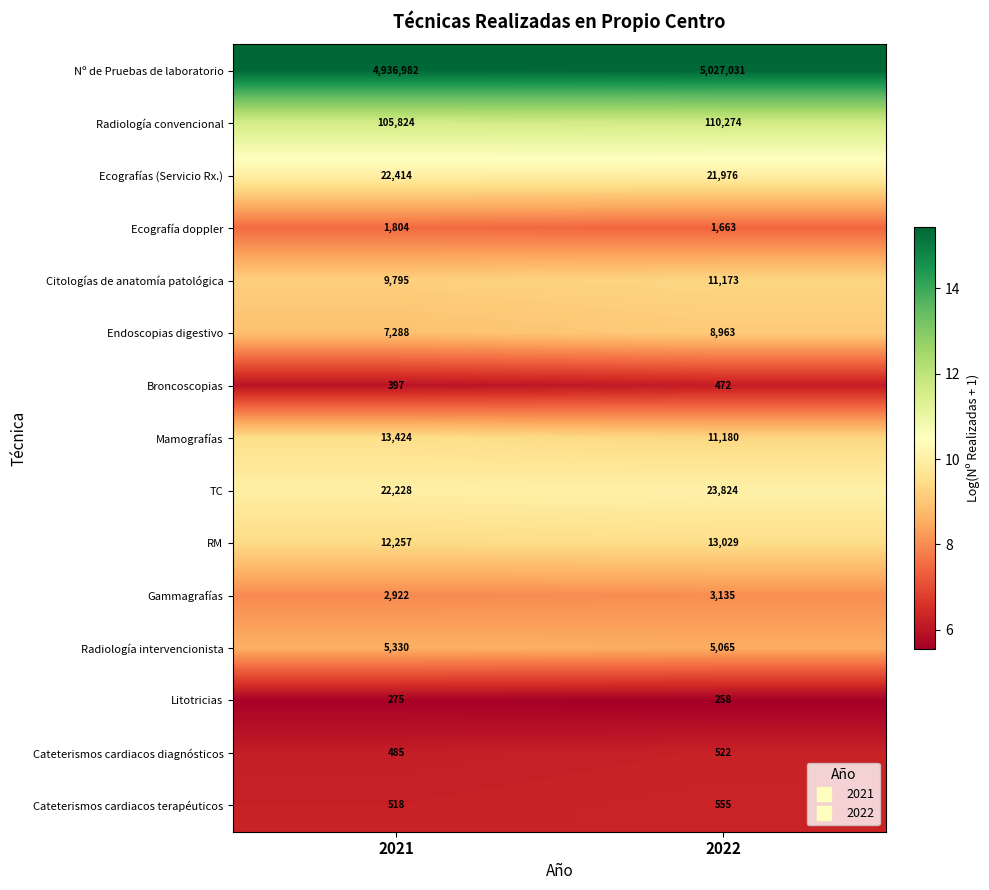

What is the sum of all Cateterismos cardiacos diagnósticos values?

1007